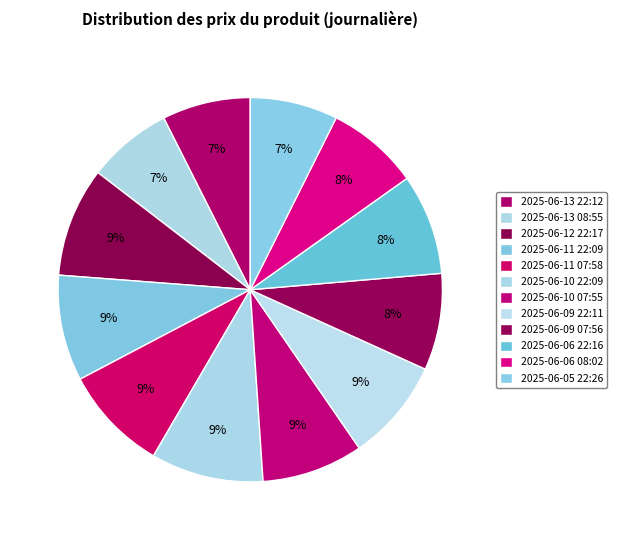

Is there any slice that represents more than half of the pie?

No